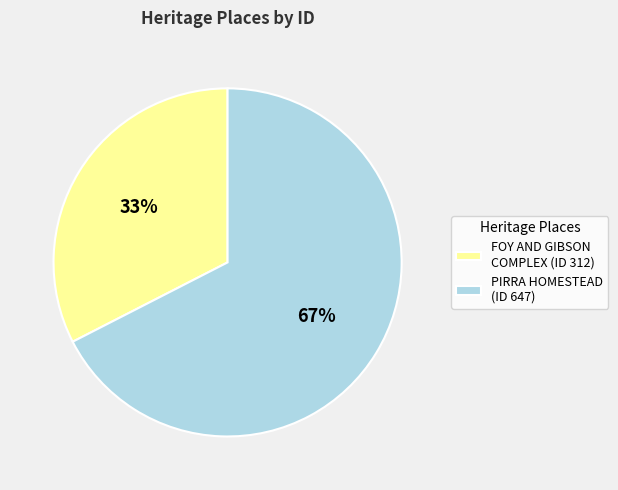

What is the ratio of the value at FOY AND GIBSON COMPLEX (ID 312) to the value at PIRRA HOMESTEAD (ID 647)?

0.5